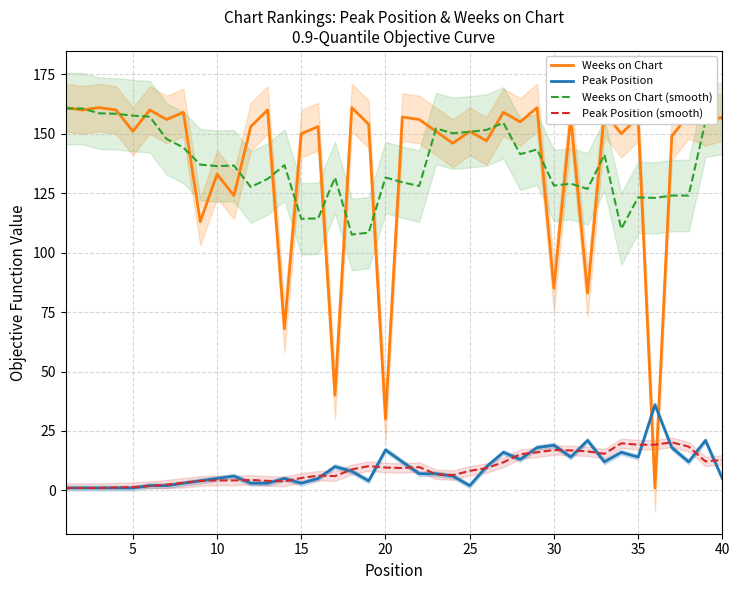

What is the difference between the maximum and minimum values in the Peak Position (smooth) series?

19.2